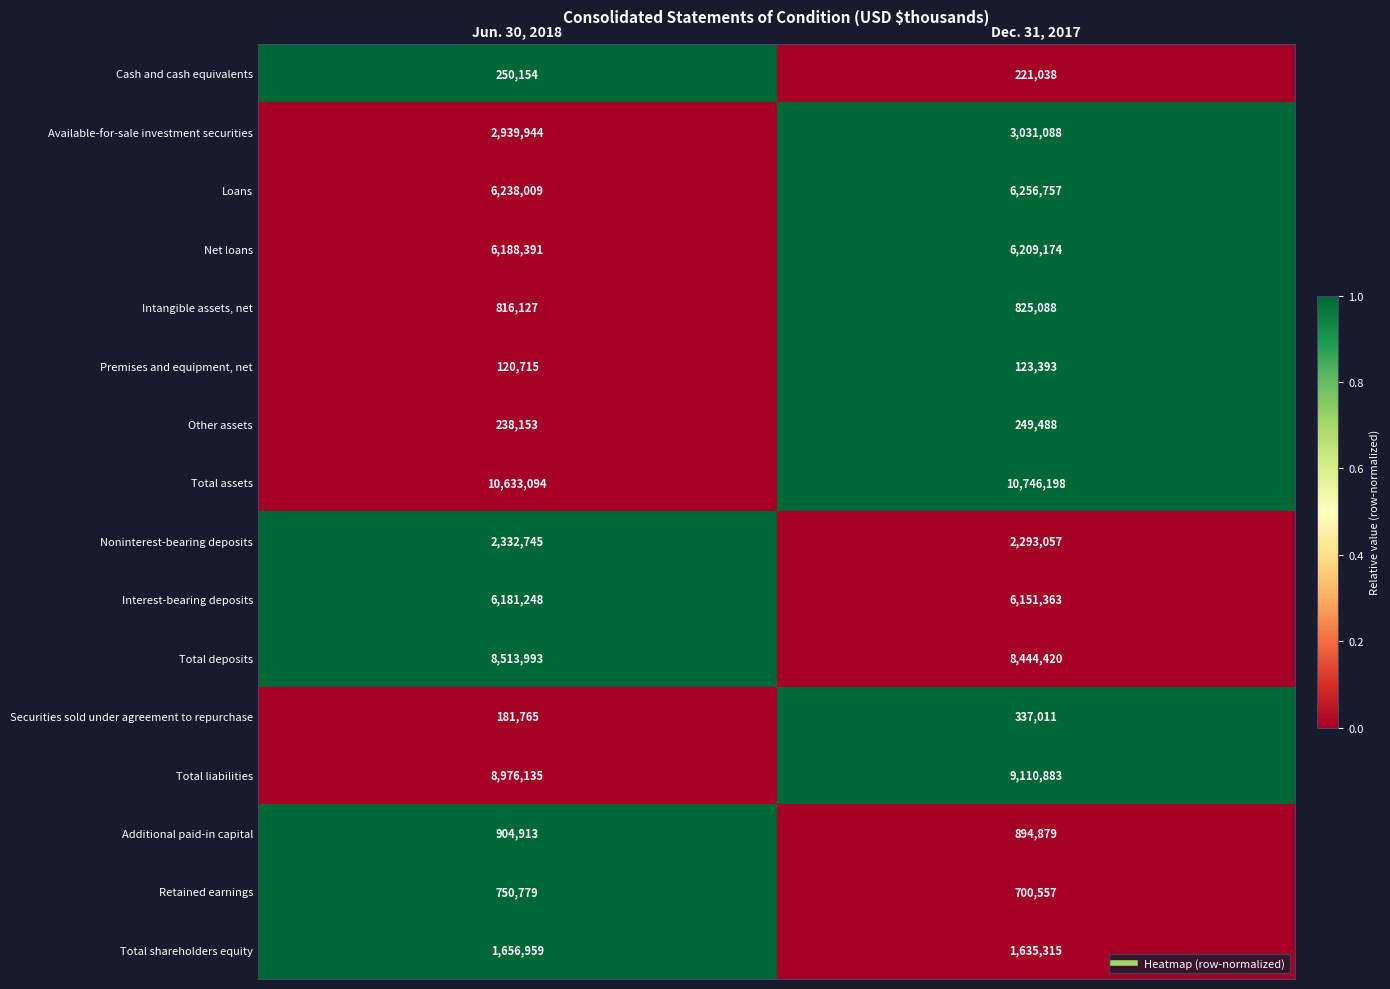

At which category is the sum across all series the highest?

Dec. 31, 2017